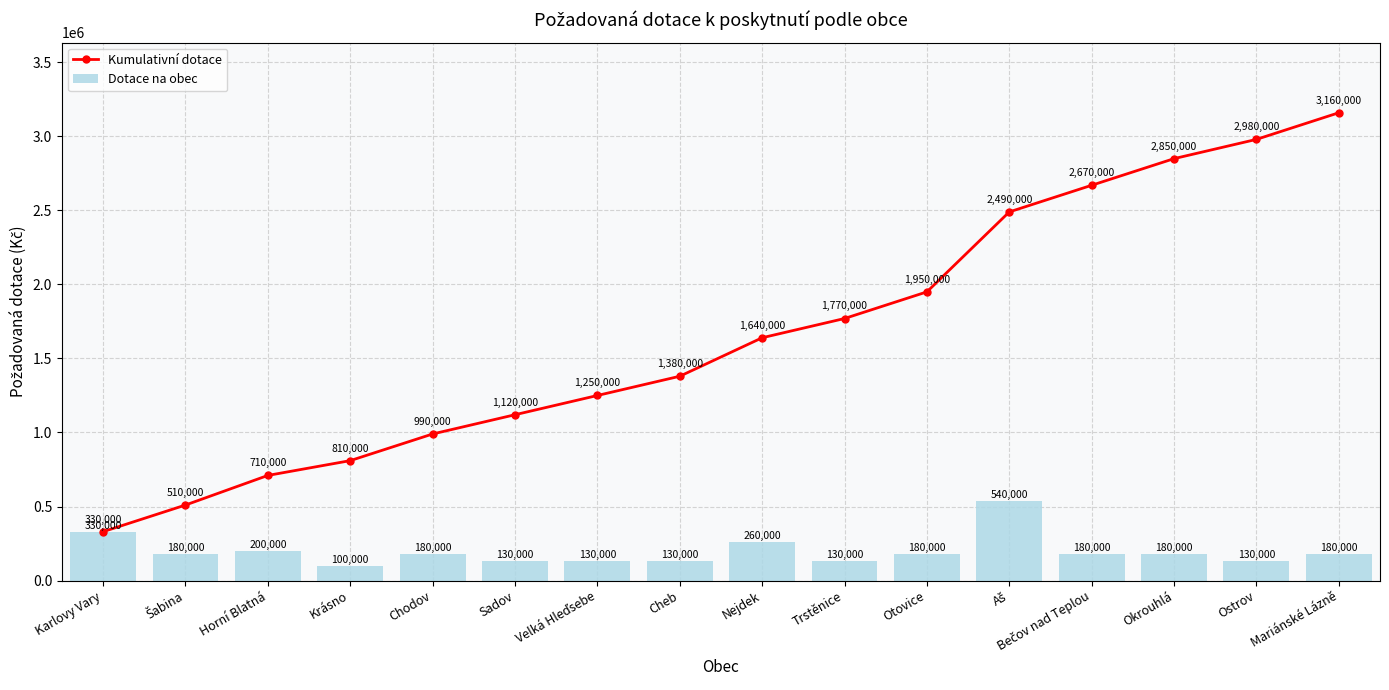

What is the sum of all Dotace na obec values?

3160000